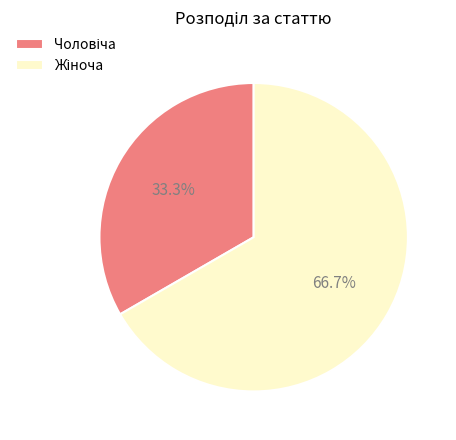

Is there any slice that represents more than half of the pie?

Yes